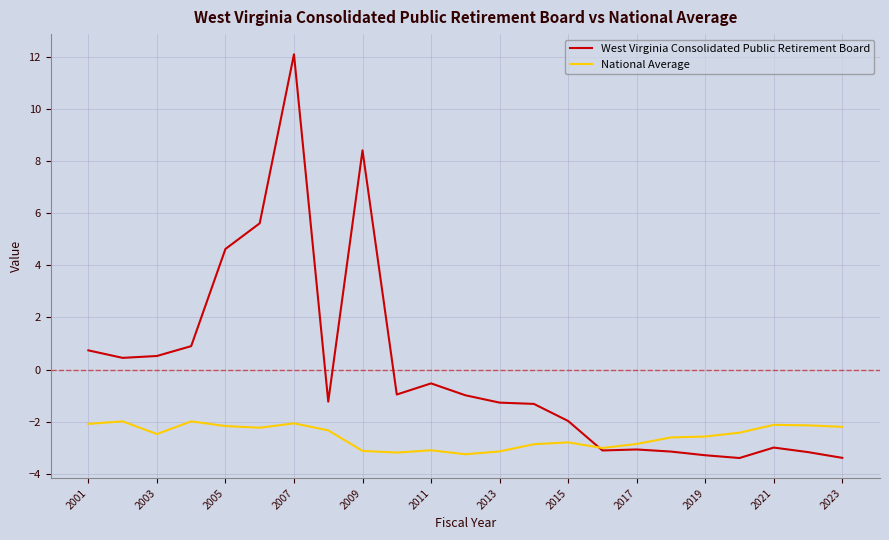

How many intersections are there between West Virginia Consolidated Public Retirement Board and National Average?

1